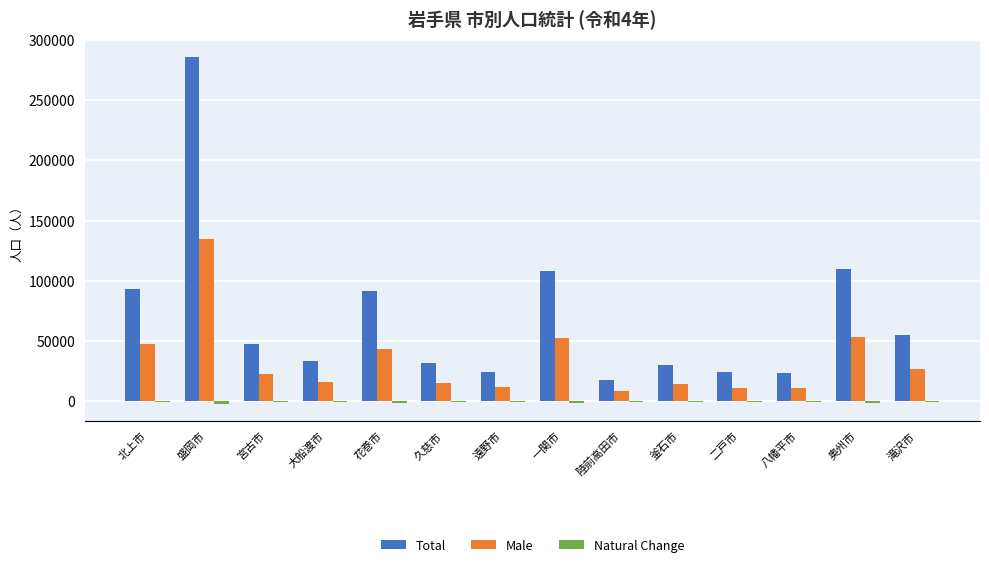

How many series are shown in this chart?

3